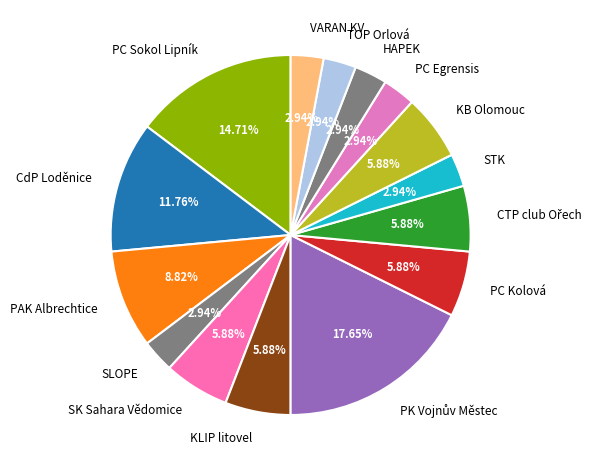

Combined, do SK Sahara Vědomice and SLOPE account for over 50%?

No